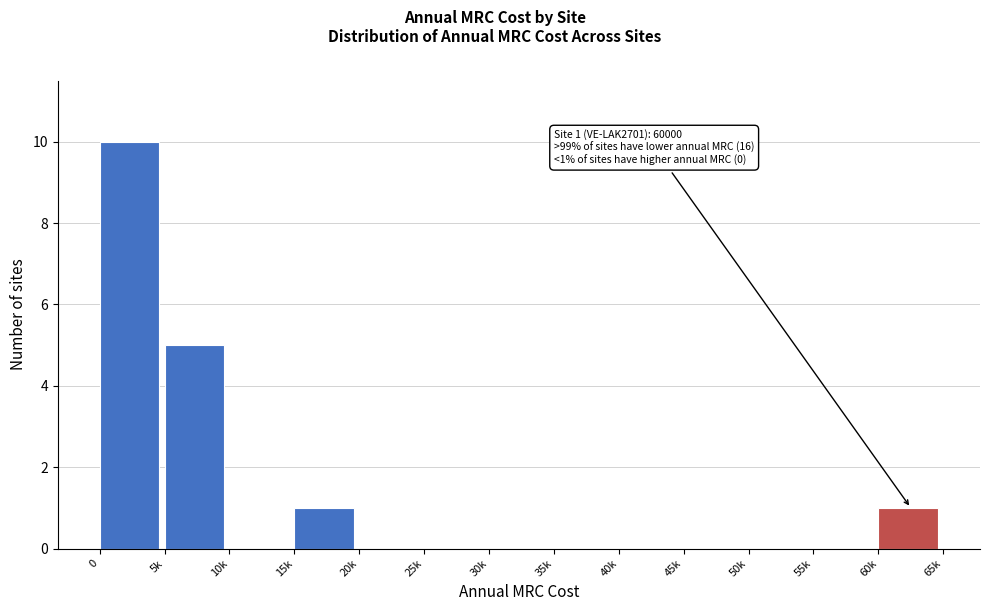

Reading left to right, what are all the values shown in this chart?

0=10	5k=5	10k=0	15k=1	20k=0	25k=0	30k=0	35k=0	40k=0	45k=0	50k=0	55k=0	60k=1